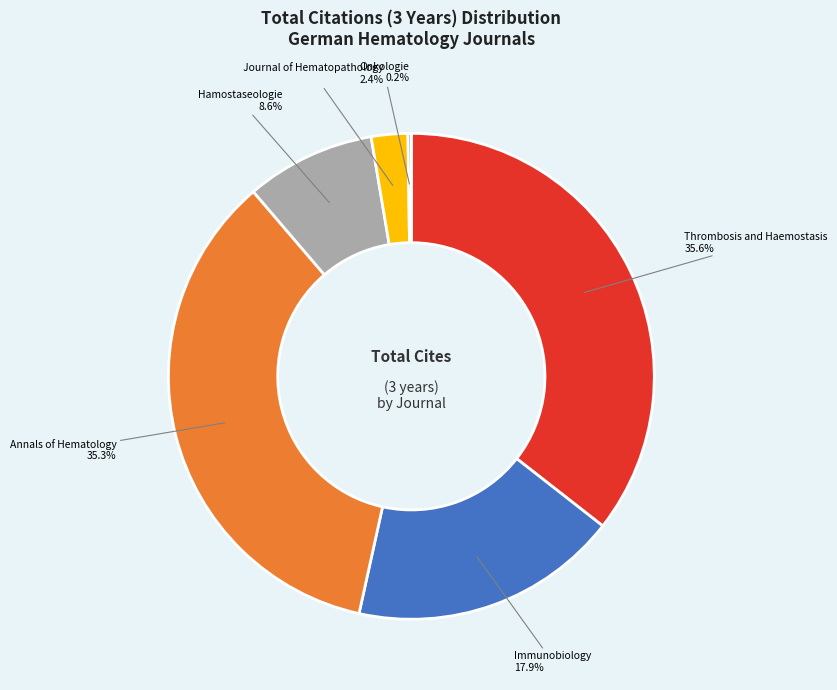

What is the total percentage of Annals of Hematology and Hamostaseologie?

43.9%